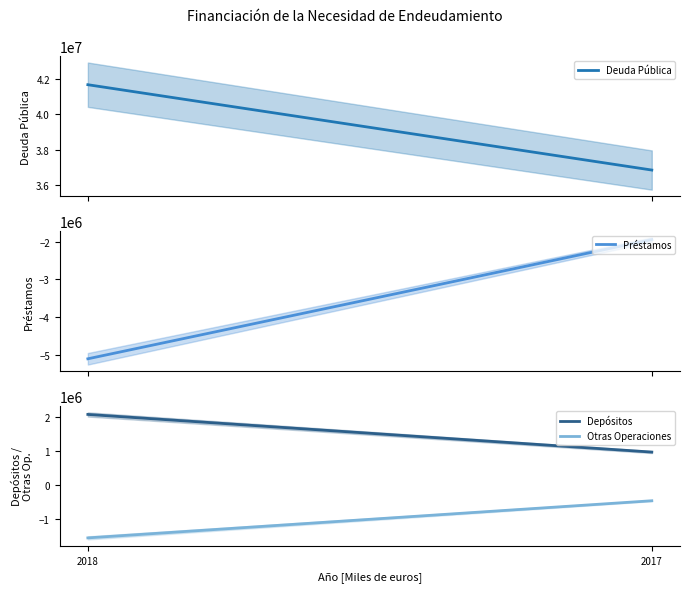

Reading left to right, list all the values displayed in this chart.

Deuda Pública: 2018=41669081	2017=36860730
Préstamos: 2018=-5106481	2017=-1943465
Depósitos: 2018=2082267	2017=977077
Otras Operaciones: 2018=-1542035	2017=-451983